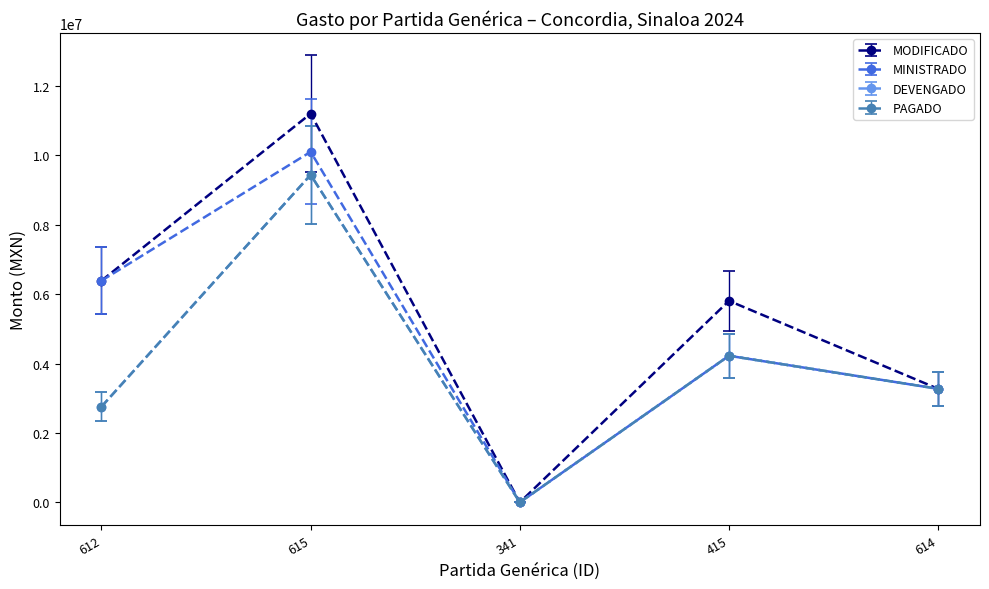

Does the chart have visible grid lines?

No